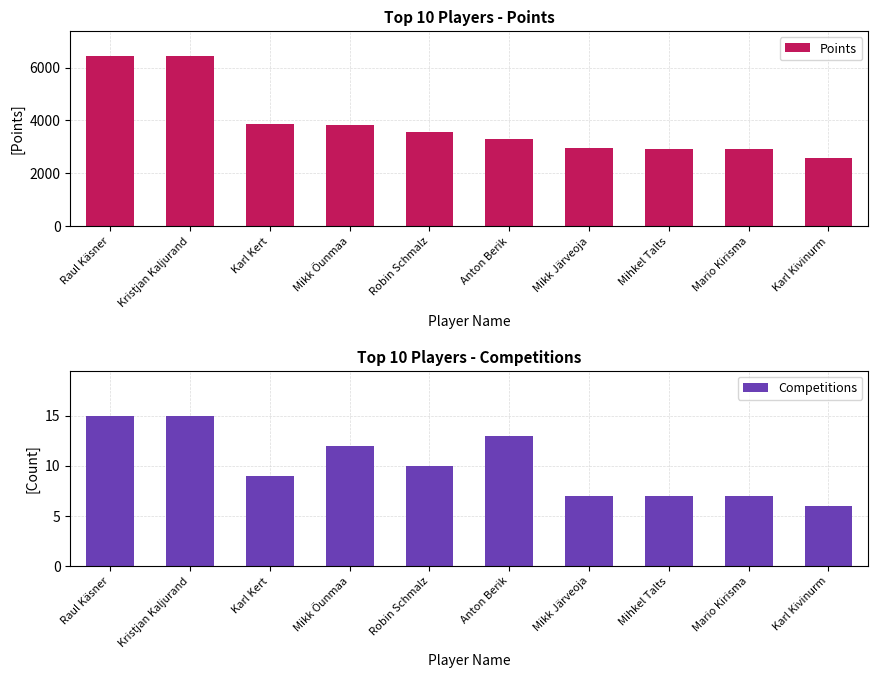

What is the total value across all series at Mikk Järveoja?

2957.0